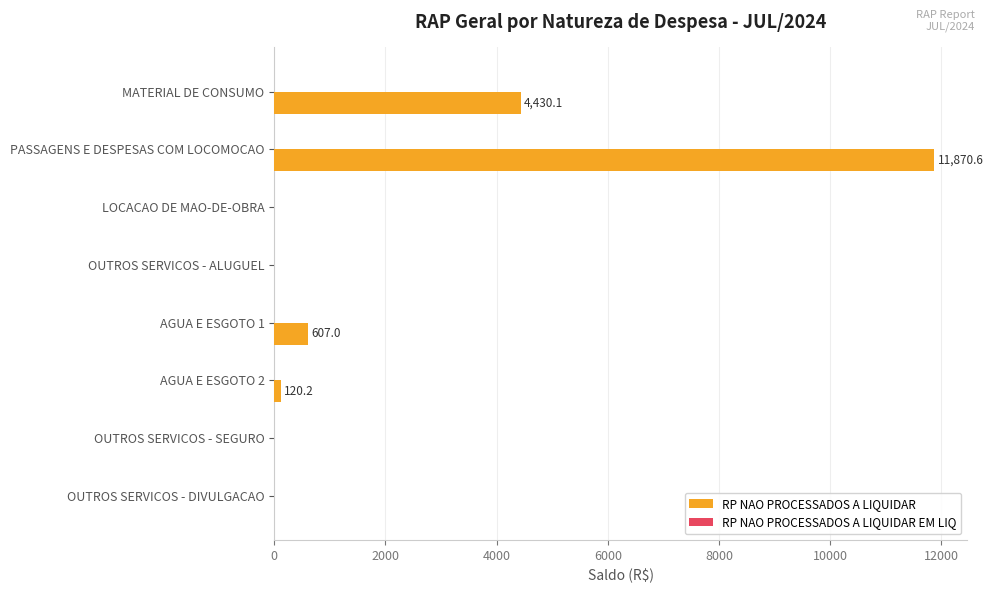

Is it true that the value at PASSAGENS E DESPESAS COM LOCOMOCAO is 11870.6?

True